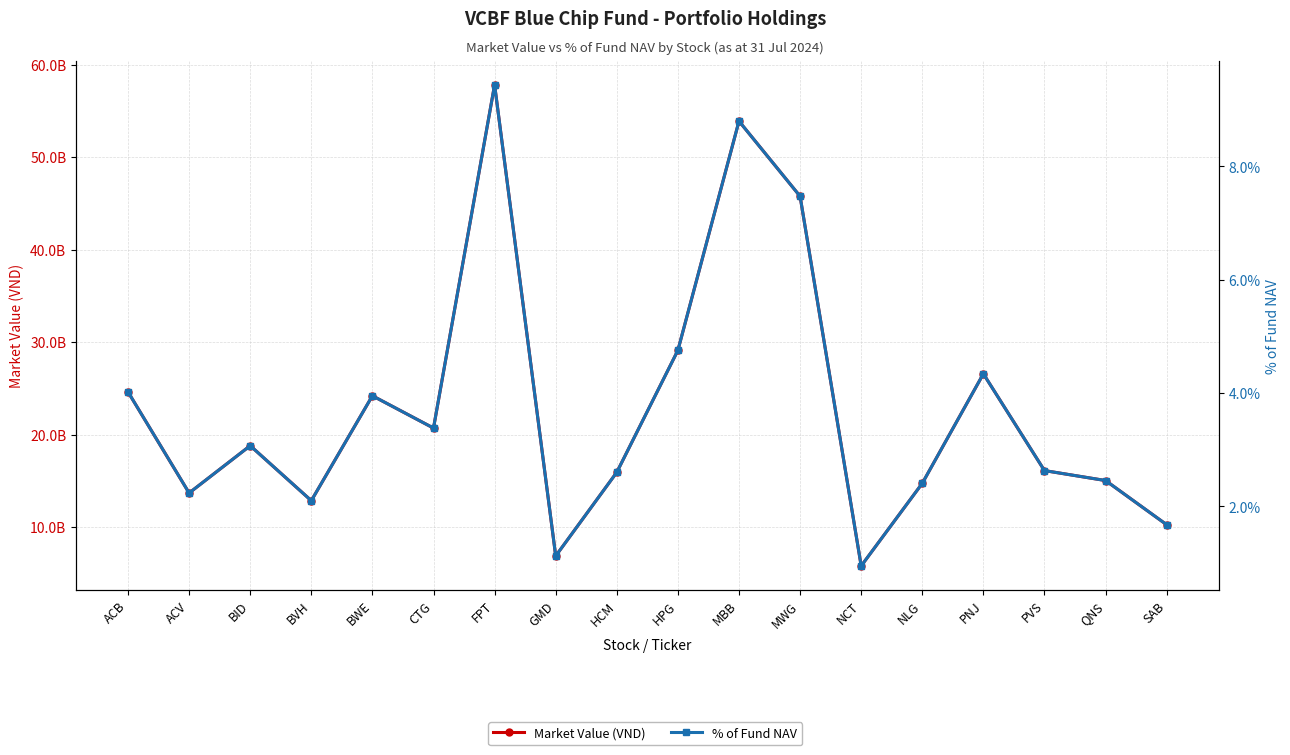

True or false: % of Fund NAV has more than 1 points higher than both neighbors.

True